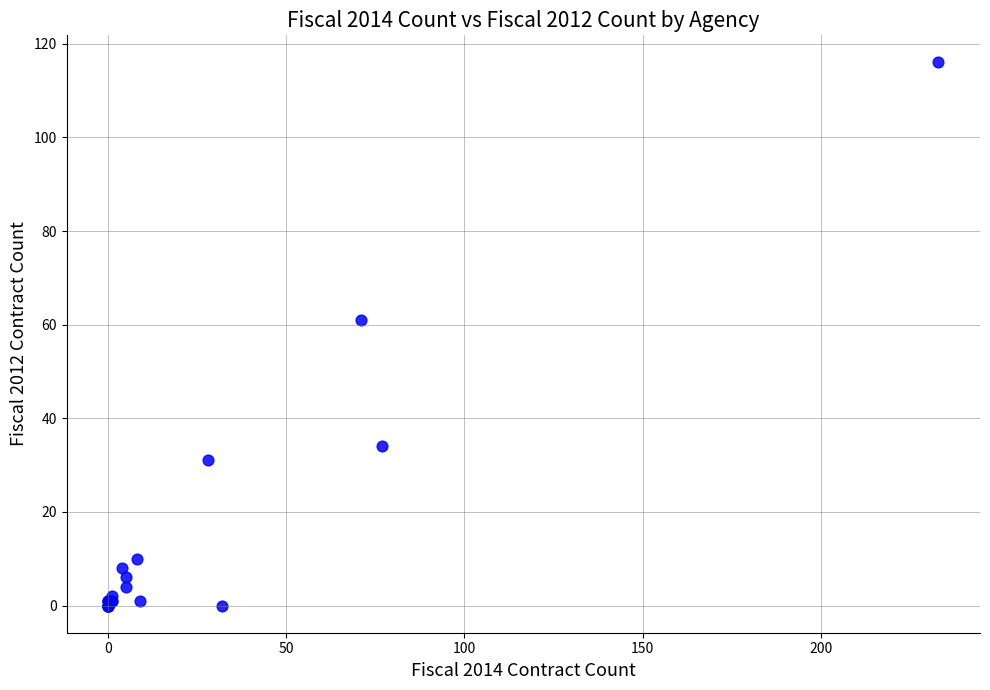

What Y value in the scatter plot is closest to 58?

61